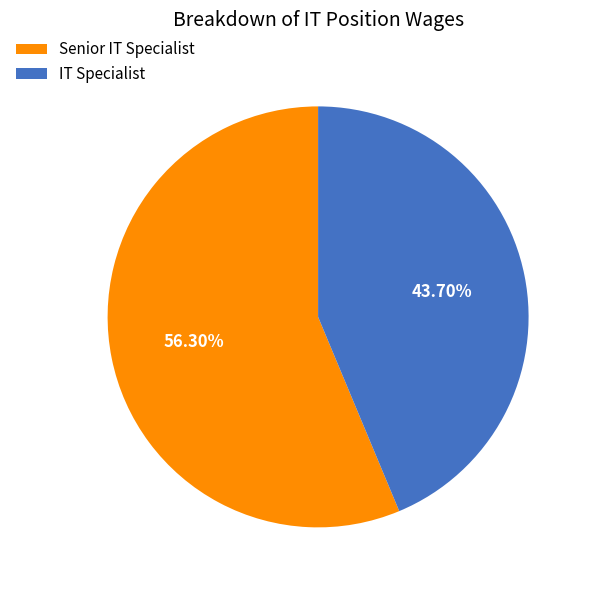

Which category accounts for the majority?

Senior IT Specialist